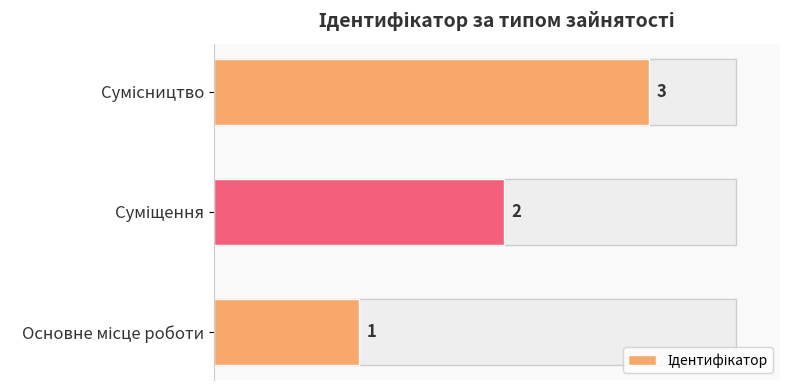

Count the number of data series in this chart.

1